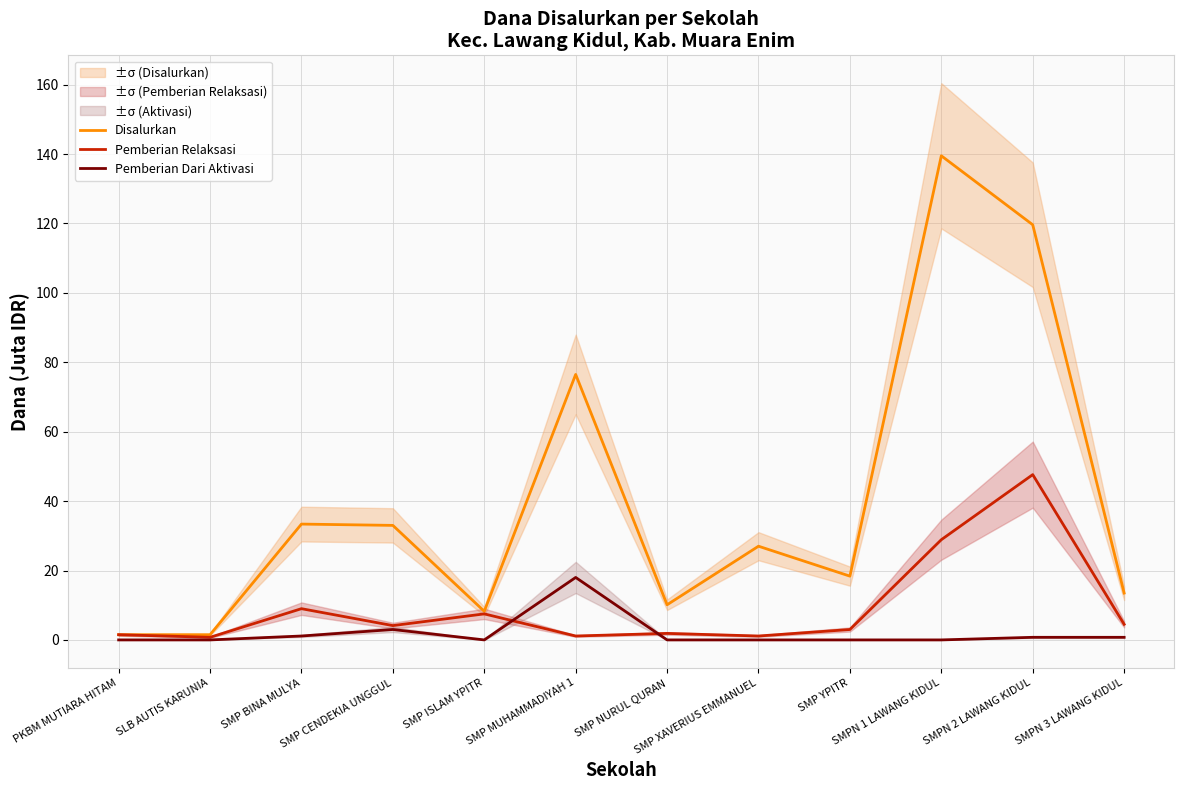

Rank the series by their average value, from lowest to highest.

Pemberian Dari Aktivasi, Pemberian Relaksasi, Disalurkan